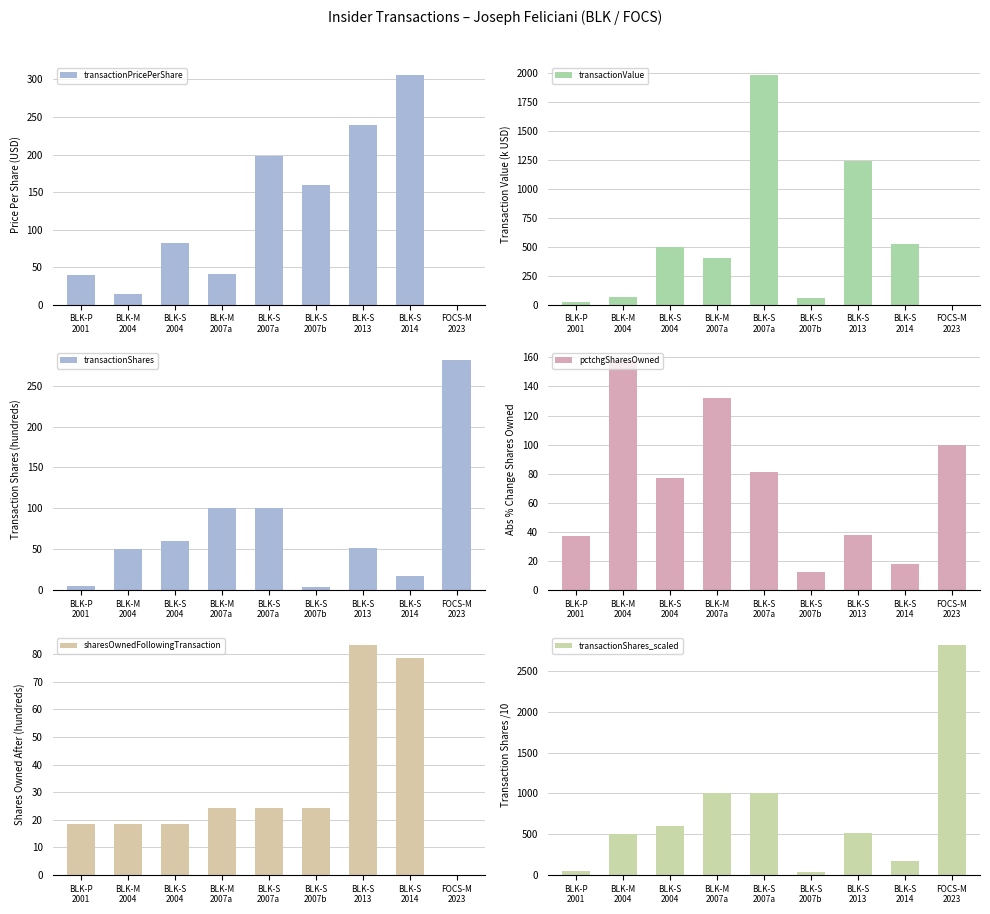

What is the label of the 2nd bar from the right?

BLK-S
2014